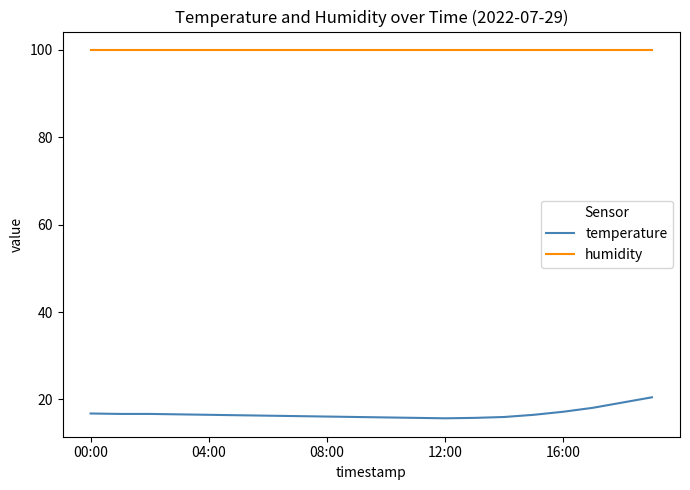

What is the smallest value displayed?

15.7